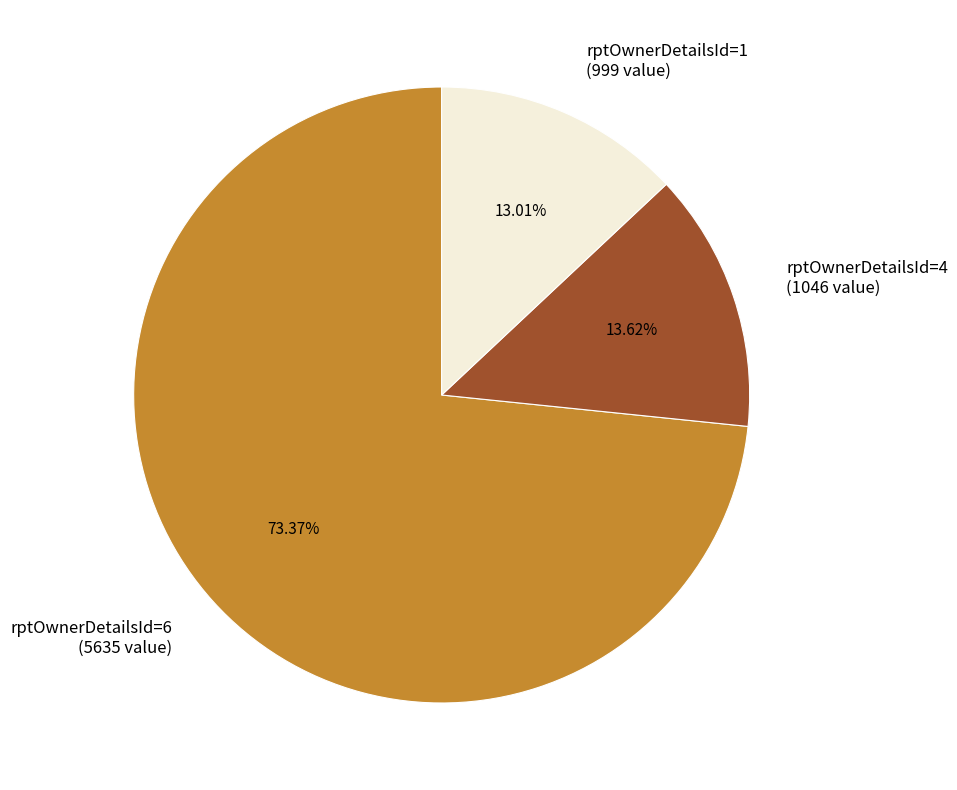

Is there any slice that represents more than half of the pie?

Yes